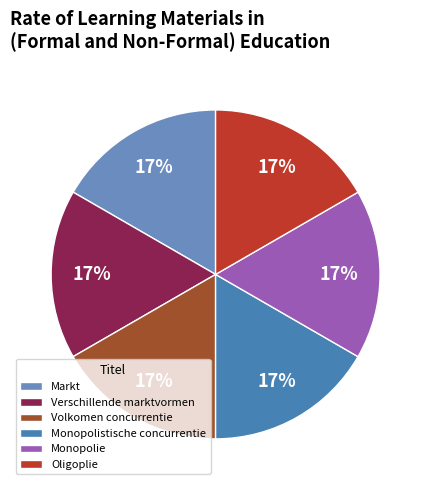

The Markt slice represents 17% of the pie. True or false?

True